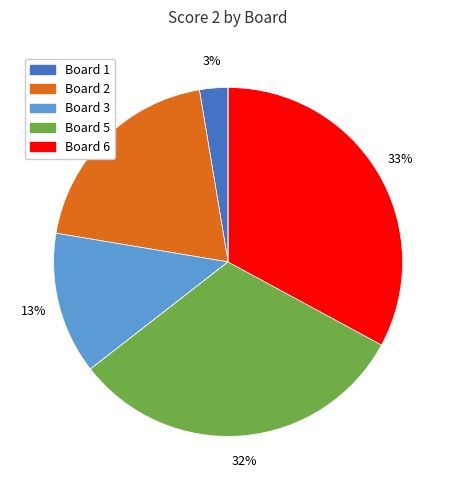

To the nearest percent, what is the average slice percentage?

14%